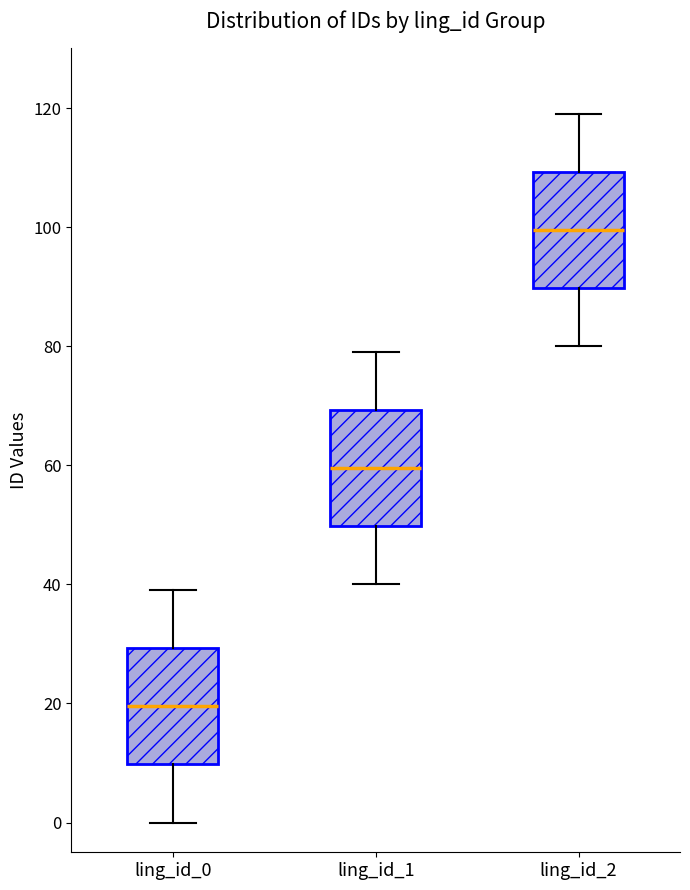

Reading left to right, transcribe this box plot: for each box, give where its median line is, the range the box spans, and where its two whiskers end, as read against the y-axis. The values are not printed on the chart, so give them approximately, as read against the axis.

ling_id_0: median 20, box 10 to 30, whiskers 0 to 40
ling_id_1: median 60, box 50 to 70, whiskers 40 to 80
ling_id_2: median 100, box 90 to 110, whiskers 80 to 120